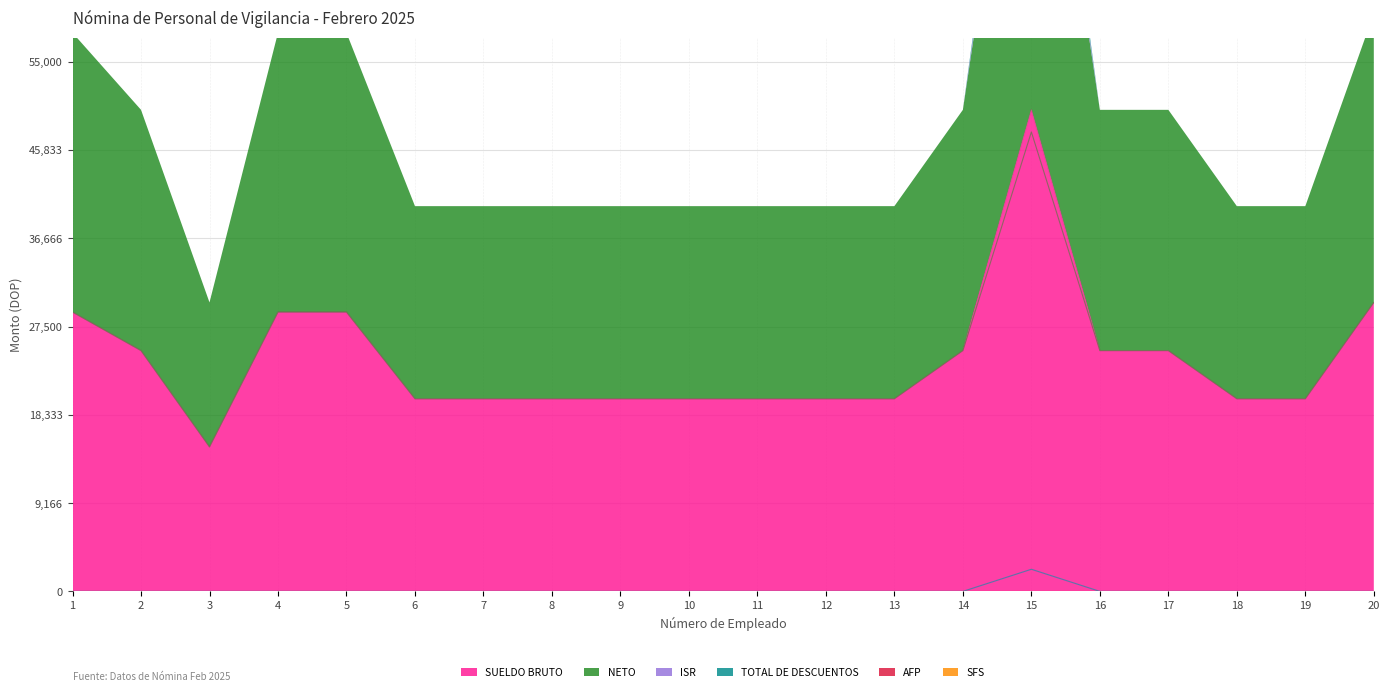

True or false: ISR and SUELDO BRUTO cross at least once.

False